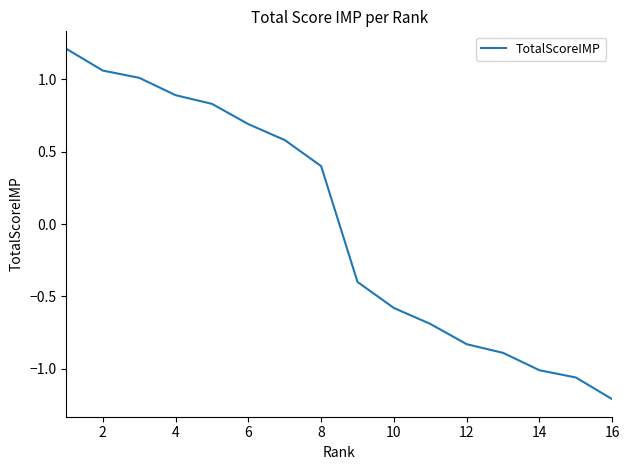

What is the difference between the maximum and minimum values?

2.4